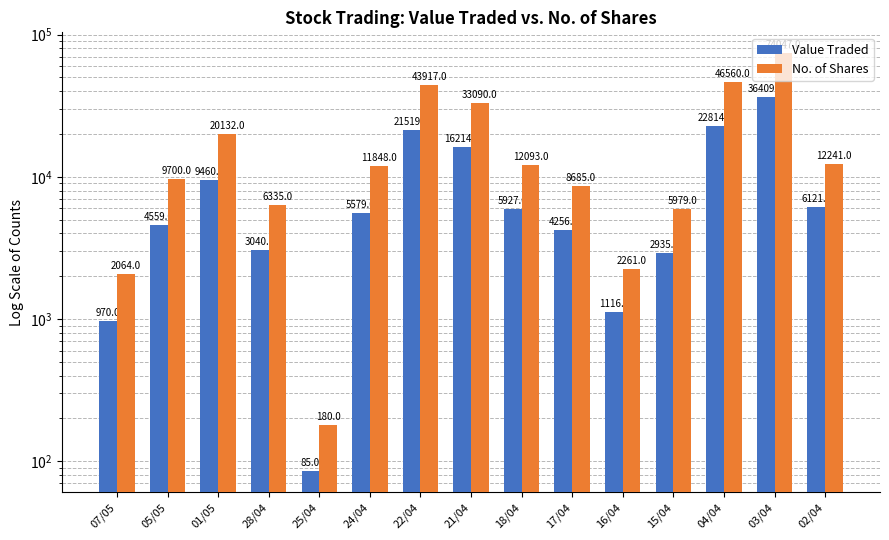

What is the difference between the maximum and minimum values in the Value Traded series?

36324